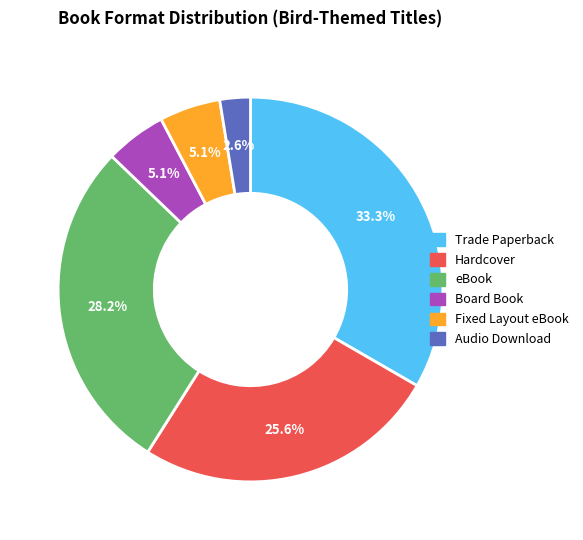

Is there any slice that represents more than half of the pie?

No